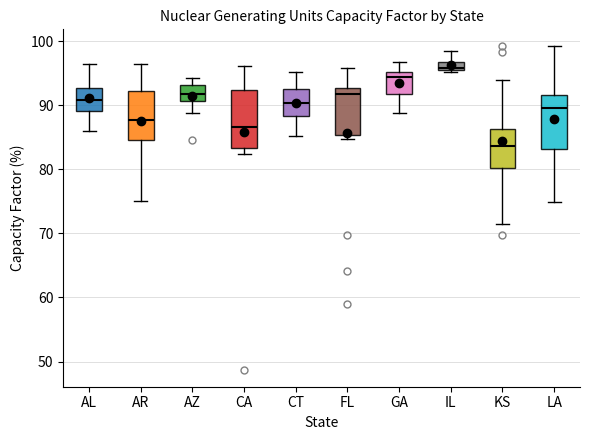

Which box's median line is the lowest?

KS